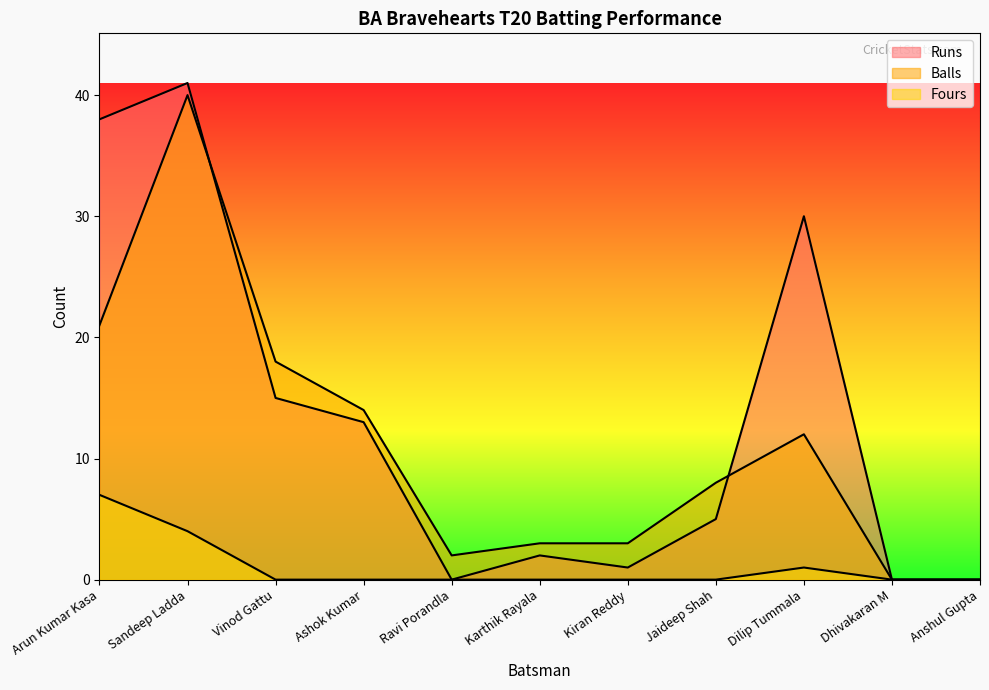

Reading left to right, extract all data points from this chart.

Runs: 38	41	15	13	0	2	1	5	30	0	0
Balls: 21	40	18	14	2	3	3	8	12	0	0
Fours: 7	4	0	0	0	0	0	0	1	0	0